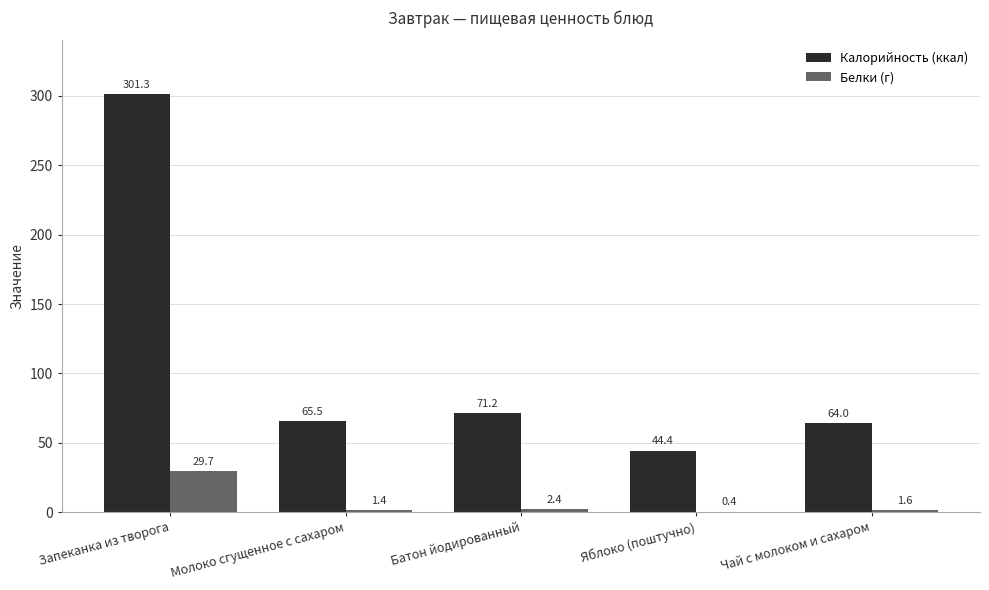

The value of Калорийность (ккал) at Чай с молоком и сахаром is 90.2. True or false?

False